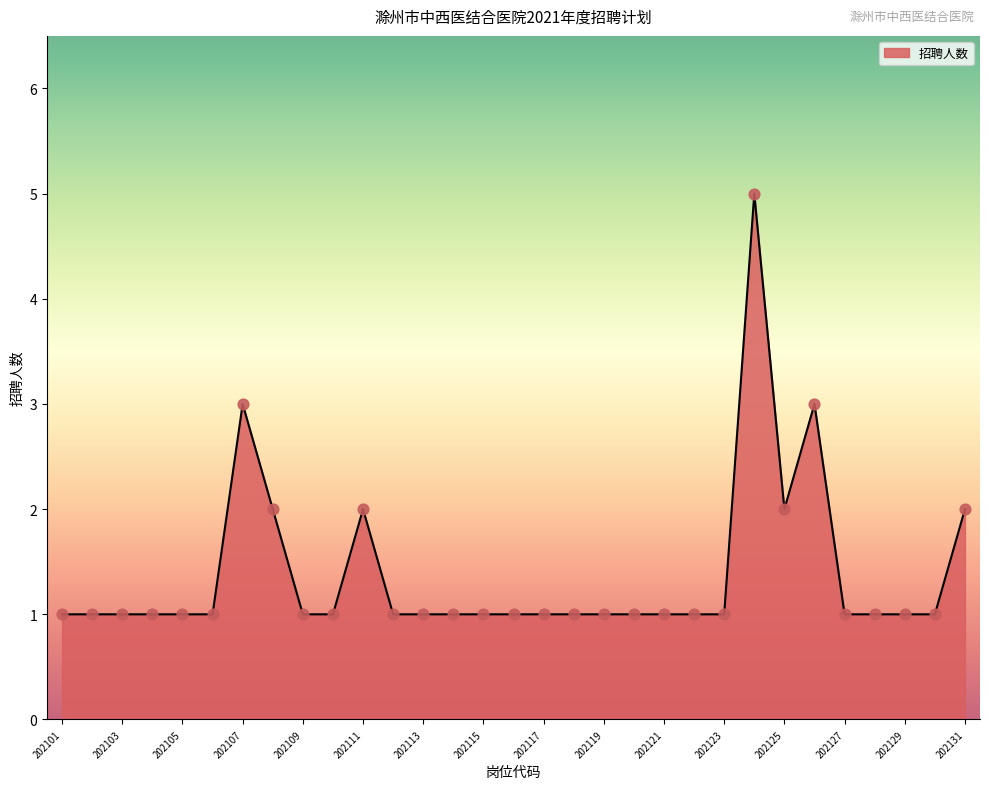

What is the maximum value shown in the chart?

5